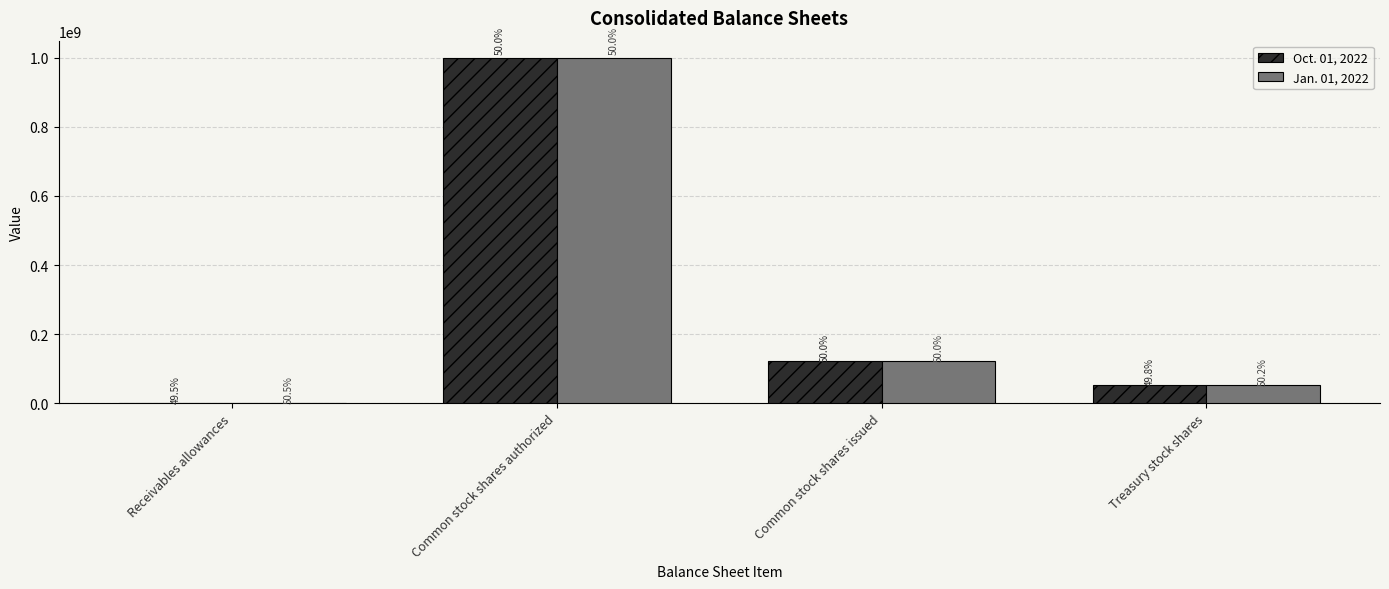

Is it true that Oct. 01, 2022 equals 1000000000 at Common stock shares authorized?

True